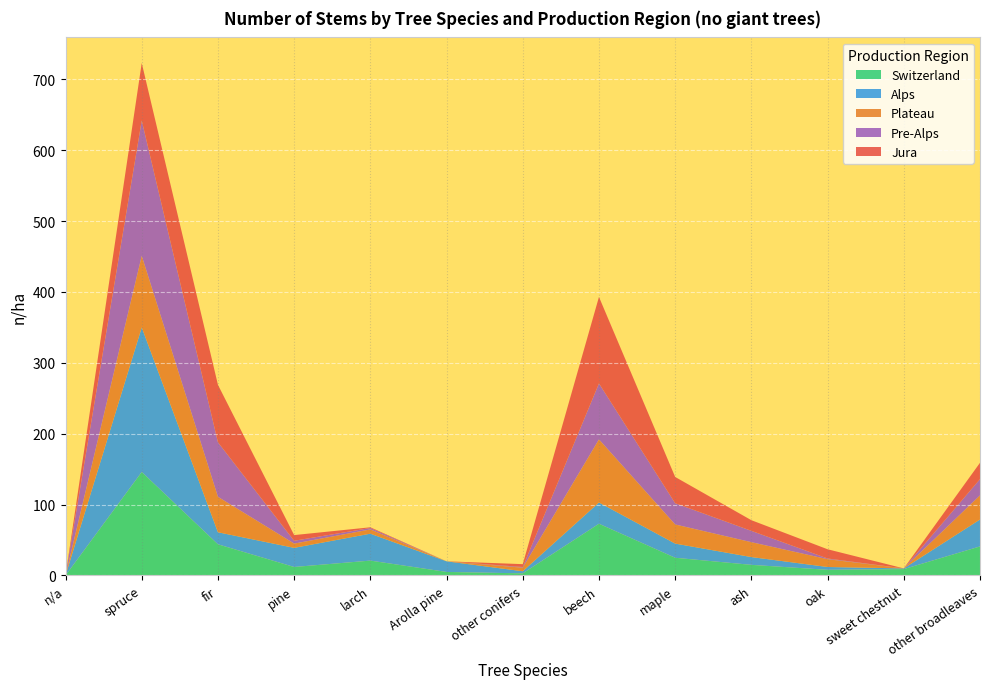

Reading right to left, extract all data points from this chart.

Switzerland: other broadleaves=41	sweet chestnut=9	oak=8	ash=15	maple=25	beech=73	other conifers=3	Arolla pine=5	larch=21	pine=12	fir=44	spruce=146	n/a=0
Alps: other broadleaves=38	sweet chestnut=1	oak=4	ash=11	maple=20	beech=30	other conifers=3	Arolla pine=15	larch=38	pine=27	fir=17	spruce=204	n/a=0
Plateau: other broadleaves=34	sweet chestnut=0	oak=11	ash=21	maple=27	beech=89	other conifers=5	Arolla pine=0	larch=6	pine=6	fir=50	spruce=101	n/a=0
Pre-Alps: other broadleaves=23	sweet chestnut=0	oak=1	ash=16	maple=30	beech=79	other conifers=1	Arolla pine=0	larch=2	pine=4	fir=77	spruce=191	n/a=0
Jura: other broadleaves=23	sweet chestnut=0	oak=13	ash=15	maple=37	beech=122	other conifers=4	Arolla pine=0	larch=1	pine=8	fir=81	spruce=81	n/a=0